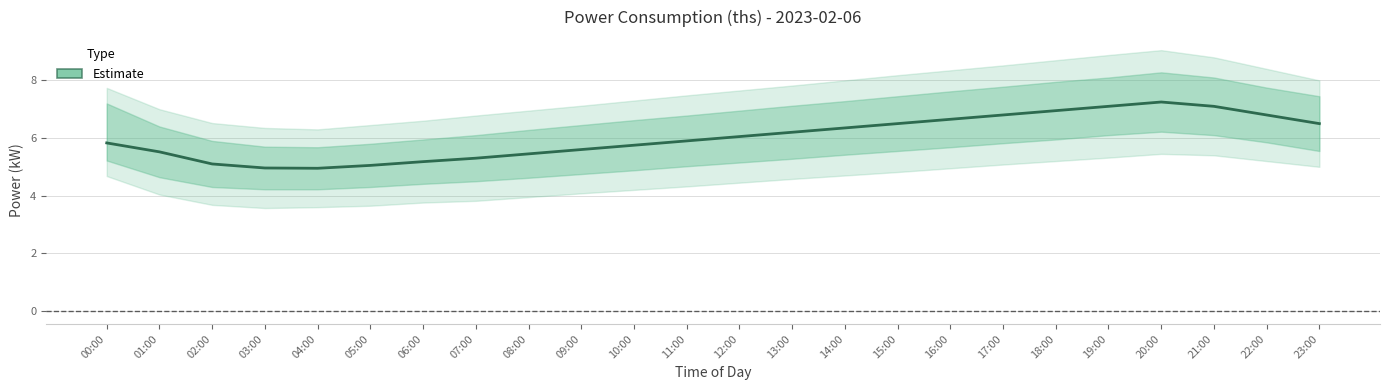

Where is the data nearest to the value 6?

12:00